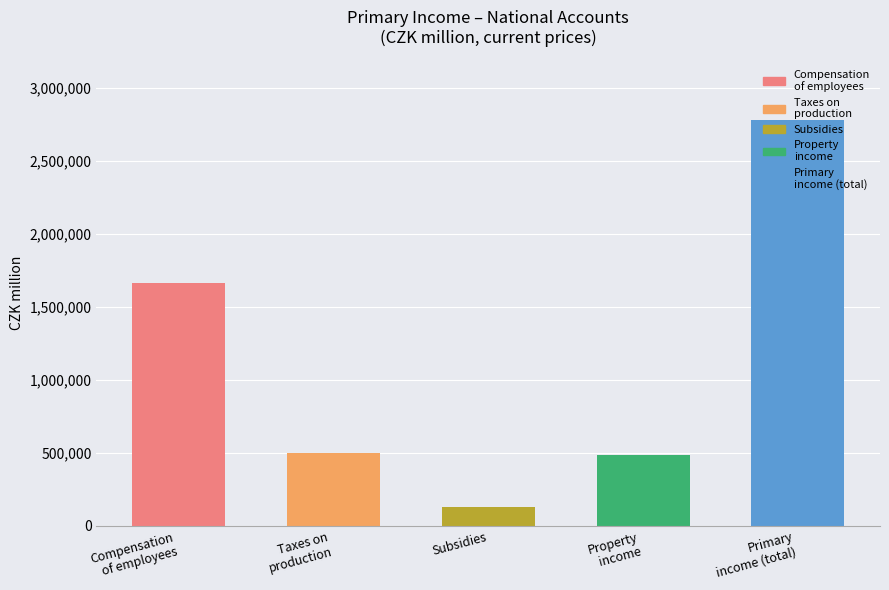

Is it true that 2005 equals 48480 at Subsidies (total)?

False